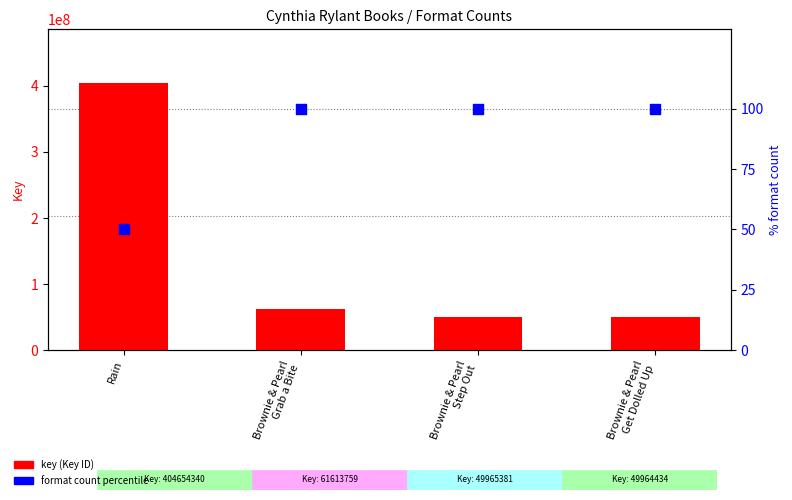

Is the value of key at Brownie & Pearl
Step Out greater than the value of format count (percentile) at Brownie & Pearl
Step Out?

Yes